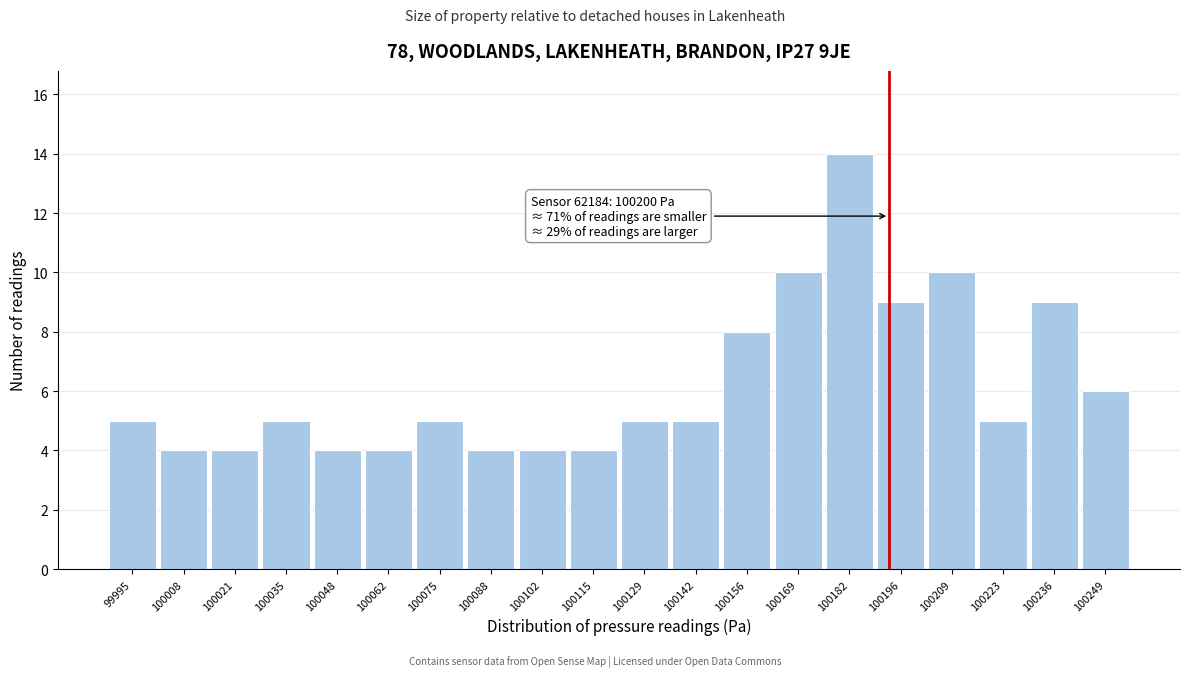

Reading left to right, extract all data points from this chart.

5	4	4	5	4	4	5	4	4	4	5	5	8	10	14	9	10	5	9	6